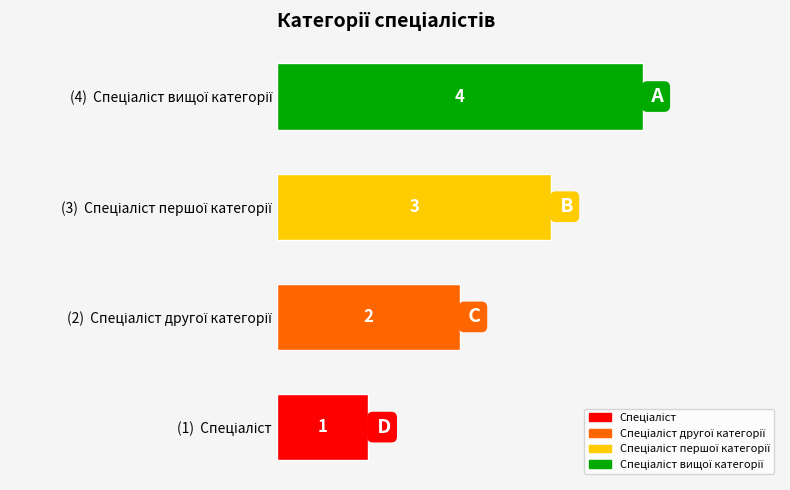

Count the number of data series in this chart.

1